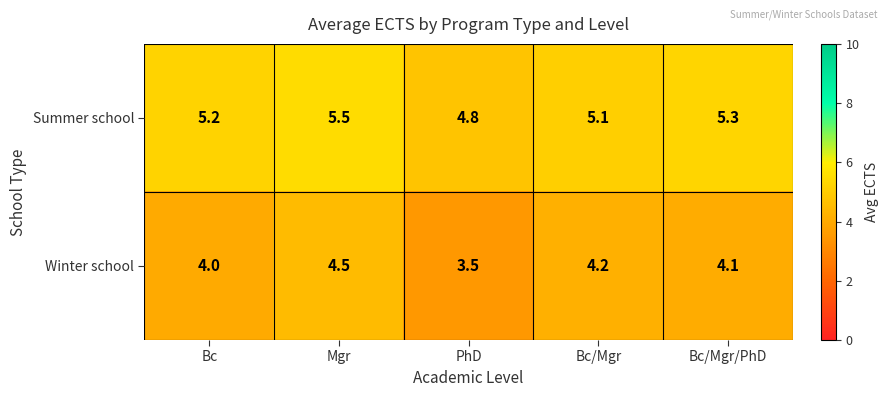

Which series changed the most between Bc and Bc/Mgr?

Winter school